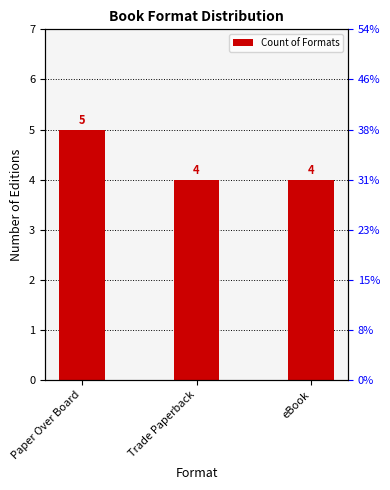

Rank the categories by value from lowest to highest.

Trade Paperback, eBook, Paper Over Board